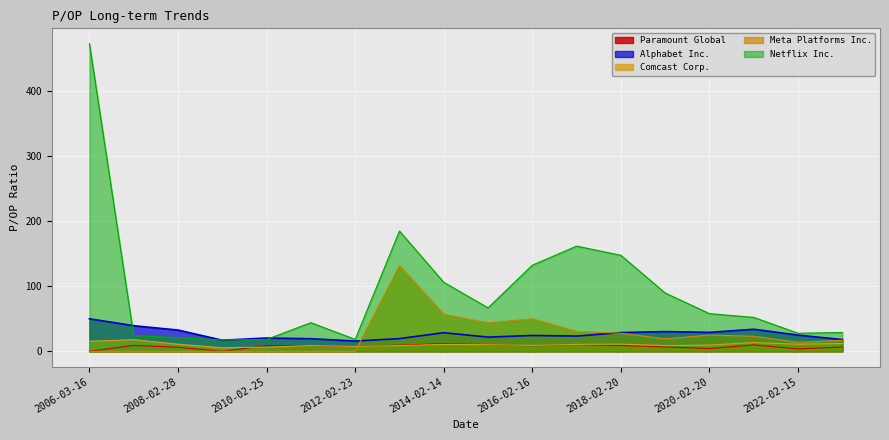

What is the approximate value of Paramount Global at 2012-02-23?

7.6